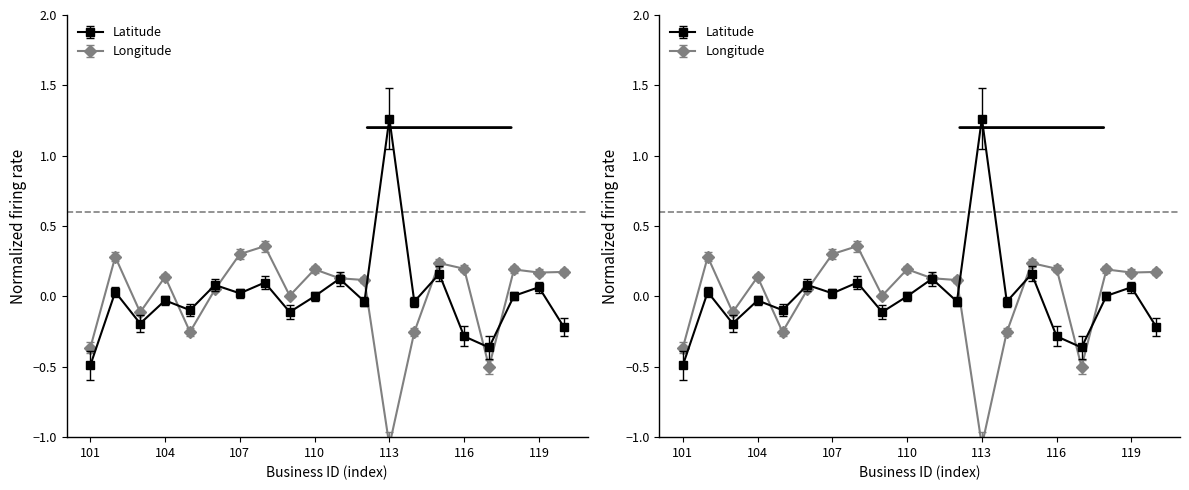

At how many categories does at least one series exceed 0?

15